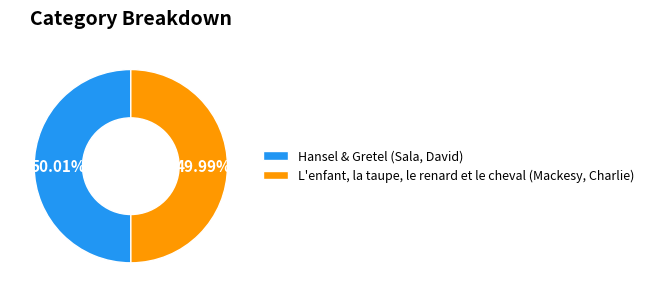

Is there any slice that represents more than half of the pie?

Yes